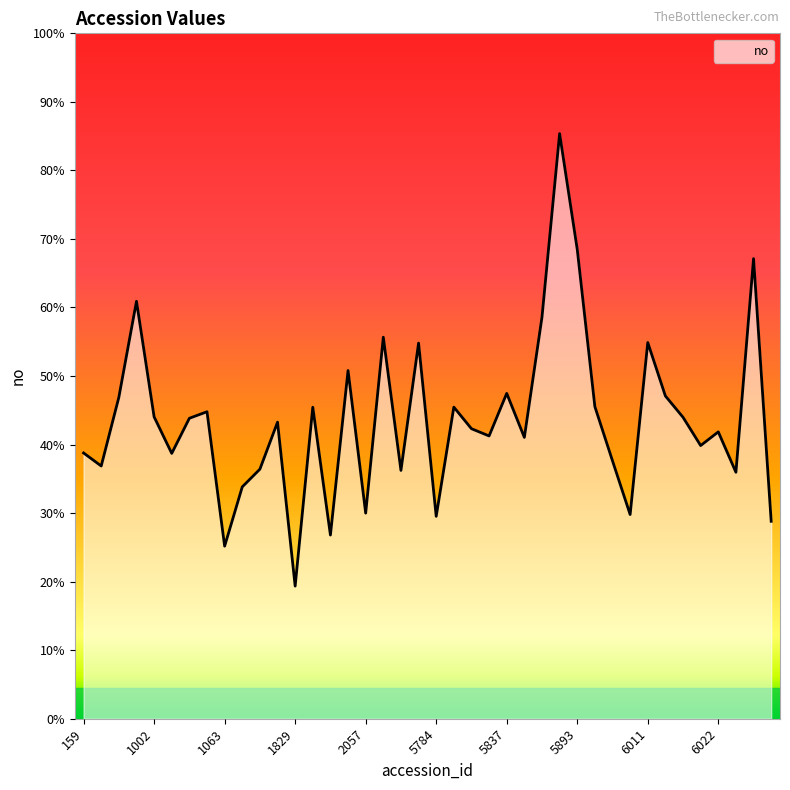

Between 2171 and 1317, which is larger?

2171